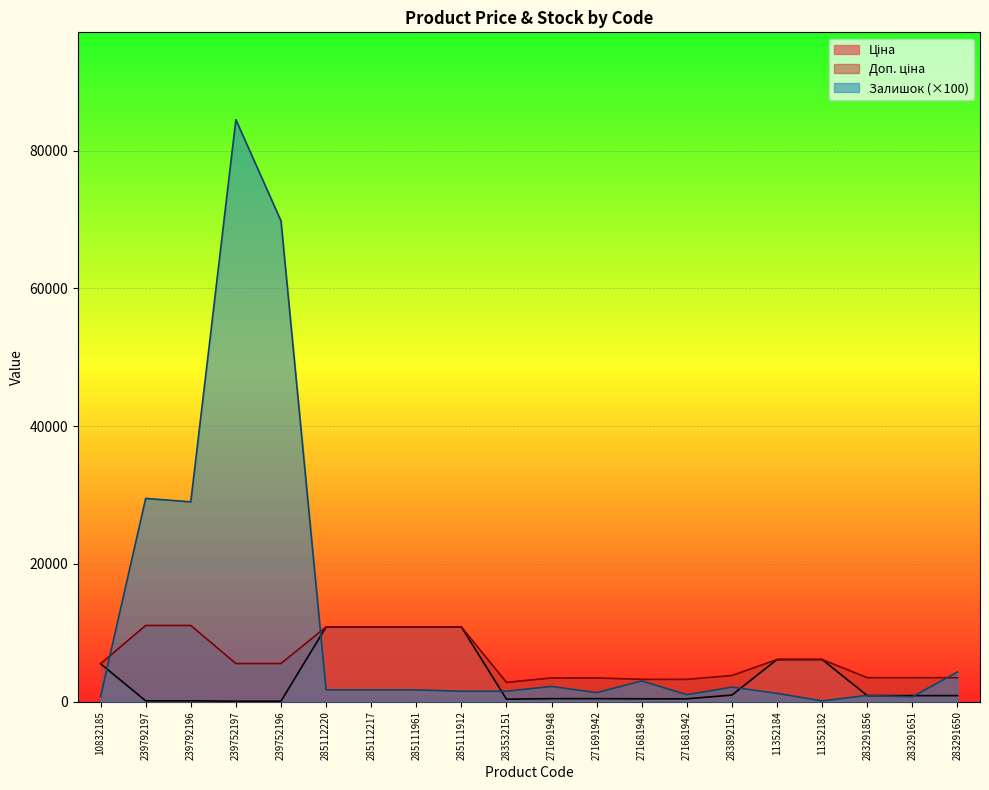

What is the label of the 12th point from the right?

285111912